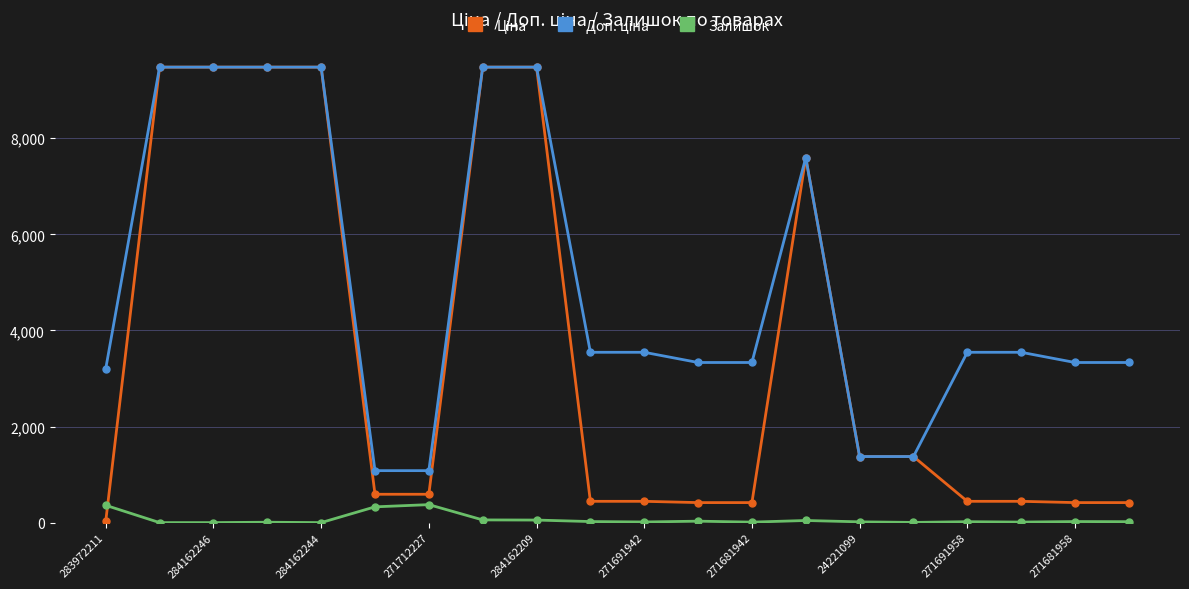

What is the maximum value shown in the chart?

9480.1